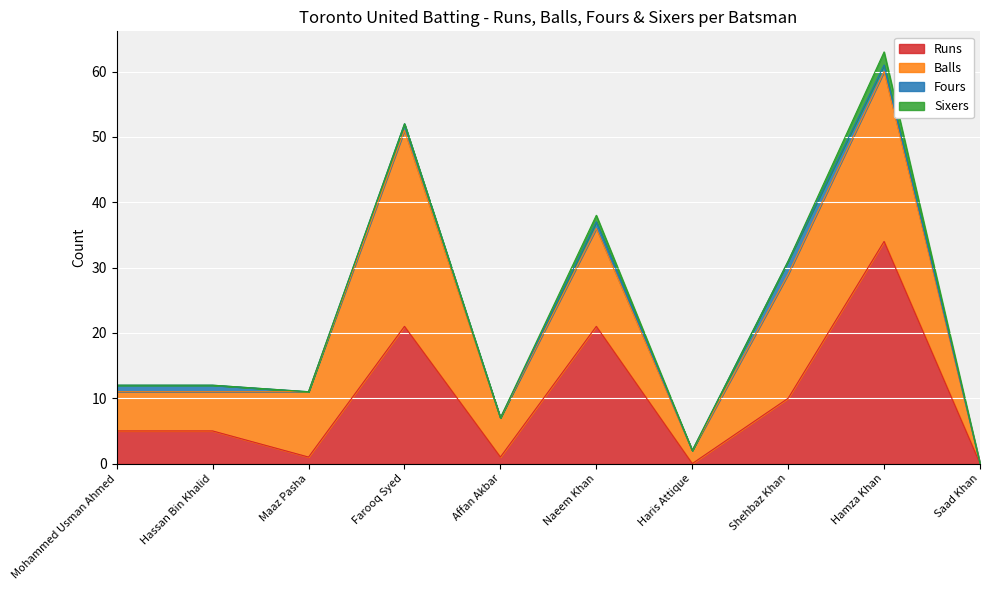

At which label does Fours reach its minimum?

Maaz Pasha